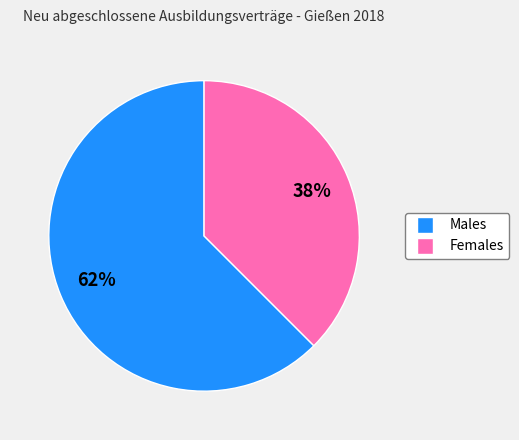

Is there any slice that represents more than half of the pie?

Yes